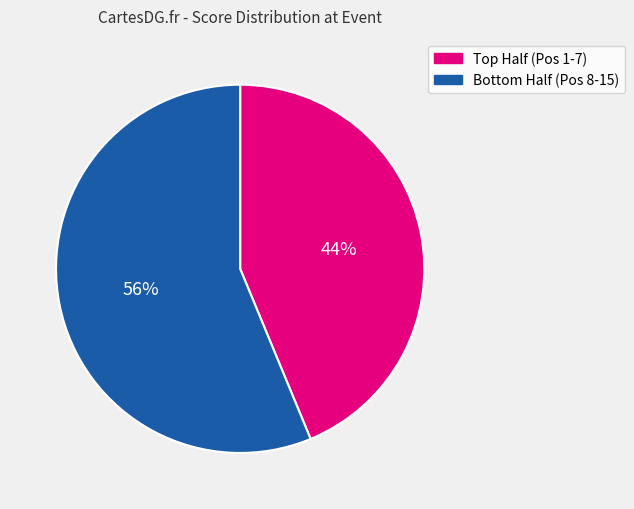

Does any single category account for the majority?

Yes